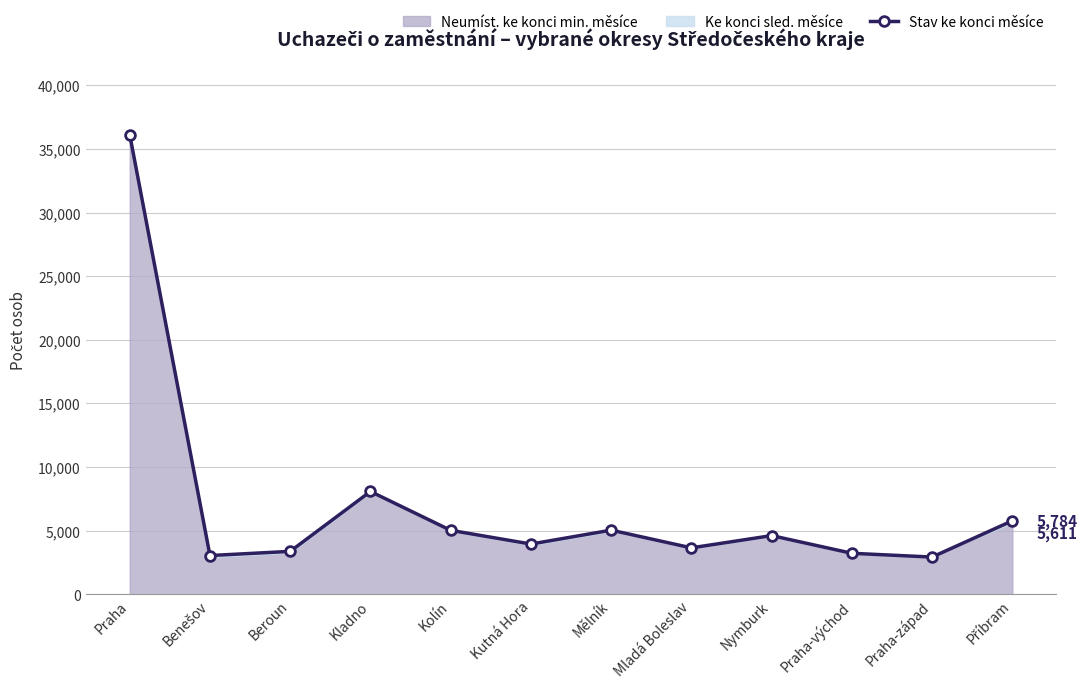

Where is the first local minimum?

Benešov